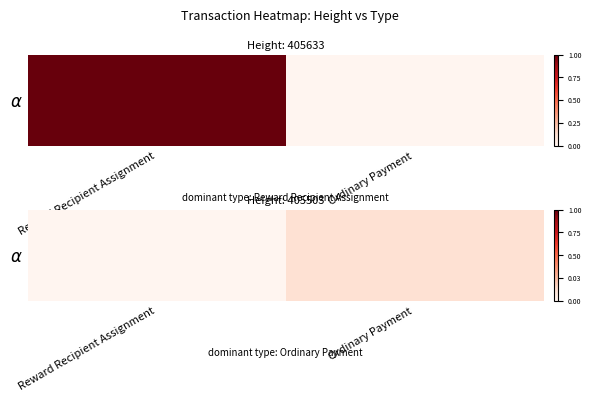

What is the change in value from Reward Recipient Assignment to Ordinary Payment?

+0.1